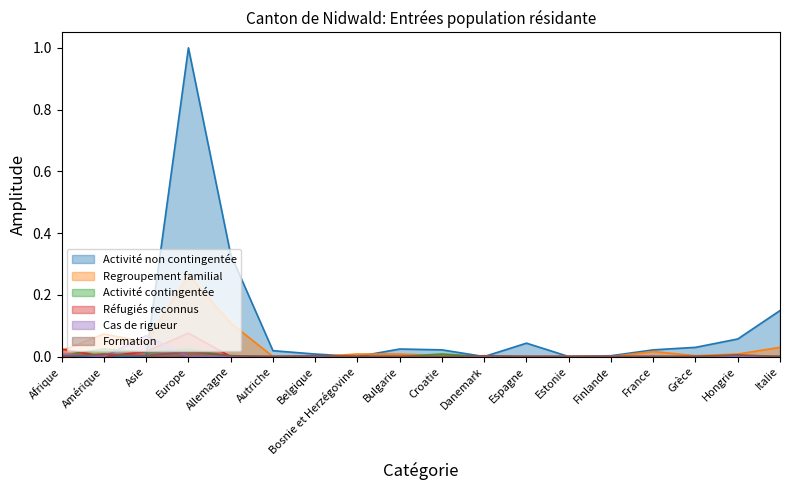

Which label corresponds to the largest value in the chart?

Europe